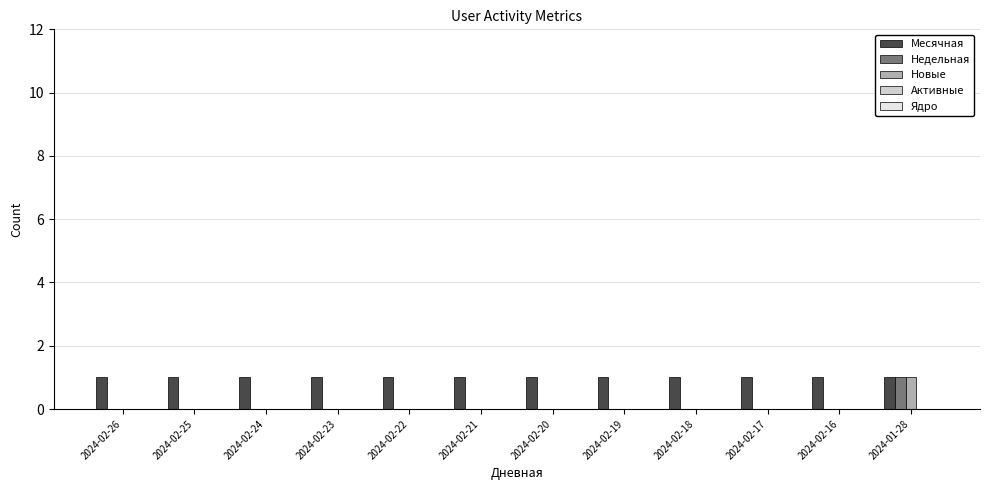

Is it true that Недельная equals 1 at 2024-02-16?

False